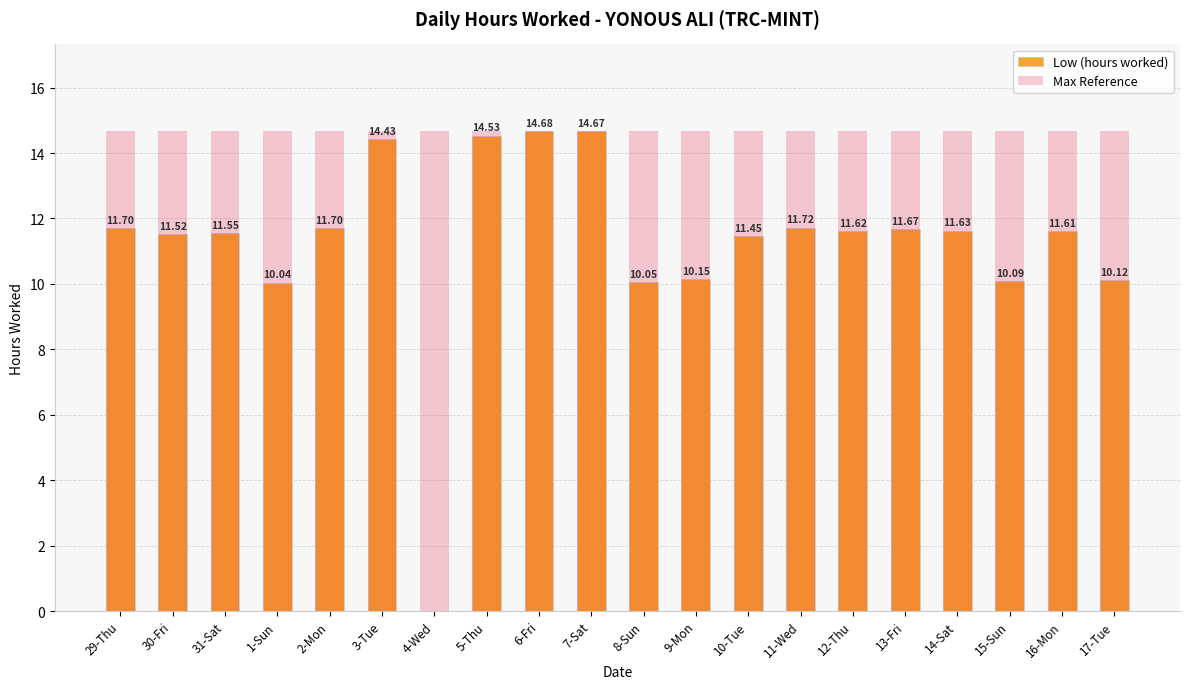

Is it true that Low (hours worked) equals 11.6 at 12-Thu?

True